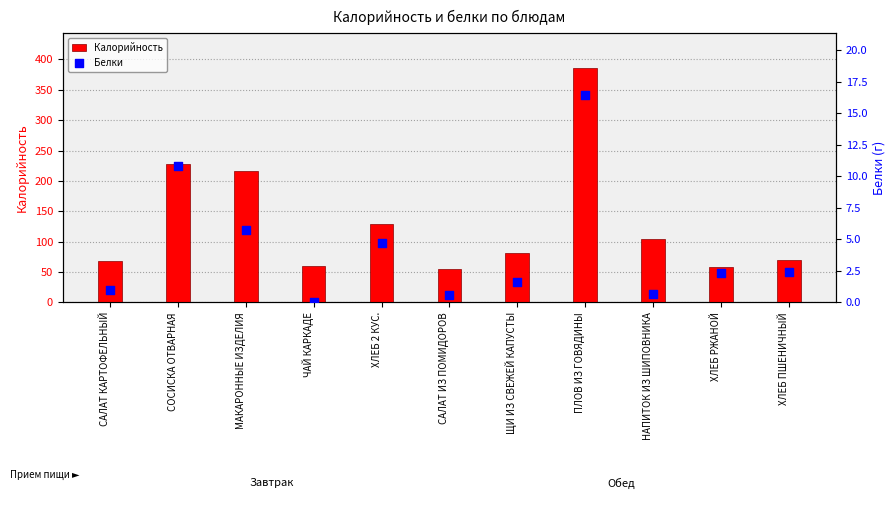

What is the total value across all series at ПЛОВ ИЗ ГОВЯДИНЫ?

401.5